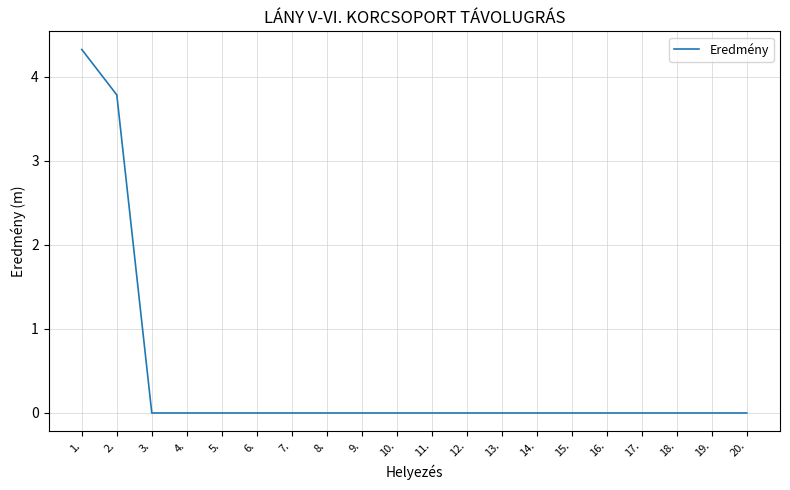

Reading right to left, extract all data points from this chart.

20.=0.0	19.=0.0	18.=0.0	17.=0.0	16.=0.0	15.=0.0	14.=0.0	13.=0.0	12.=0.0	11.=0.0	10.=0.0	9.=0.0	8.=0.0	7.=0.0	6.=0.0	5.=0.0	4.=0.0	3.=0.0	2.=3.8	1.=4.3